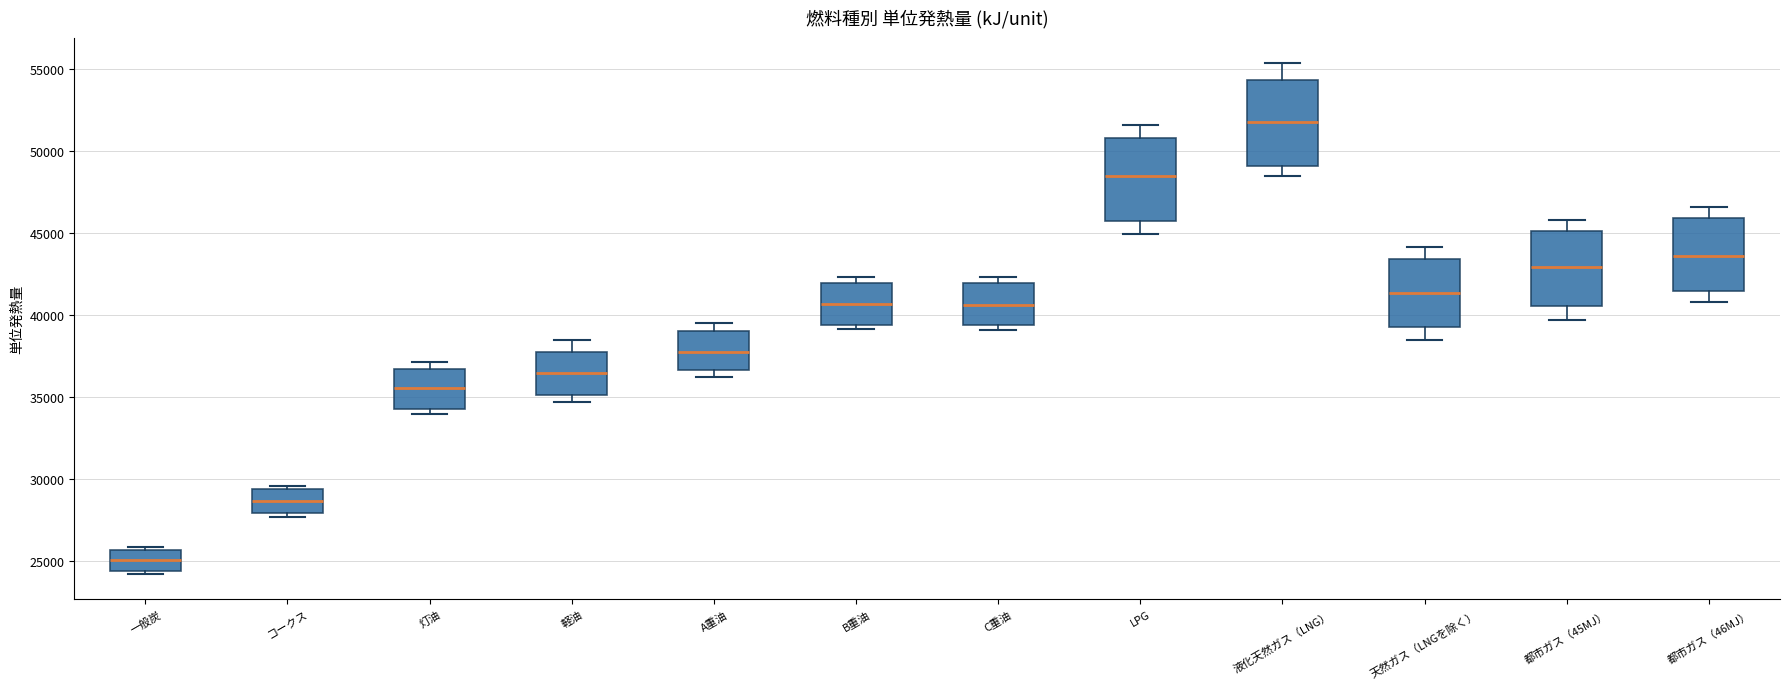

Which box has the highest median line?

液化天然ガス（LNG）